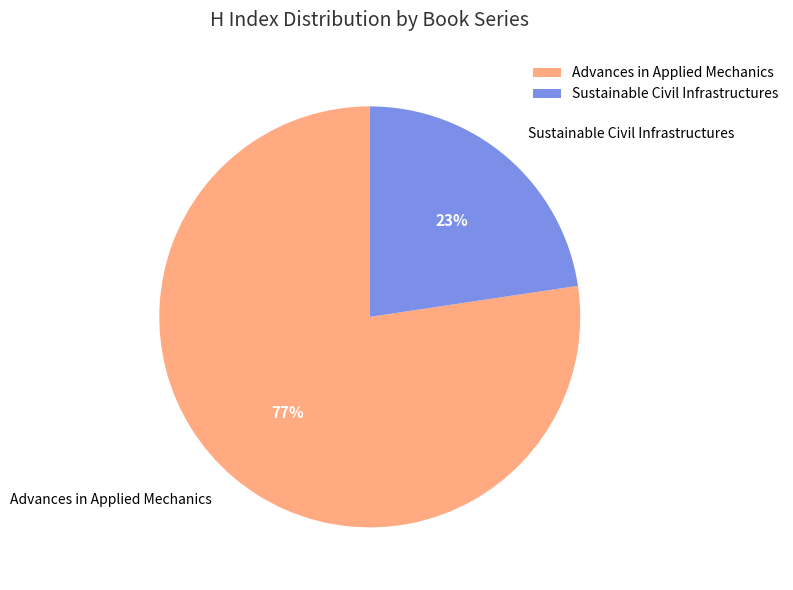

Between Sustainable Civil Infrastructures and Advances in Applied Mechanics, which is larger?

Advances in Applied Mechanics